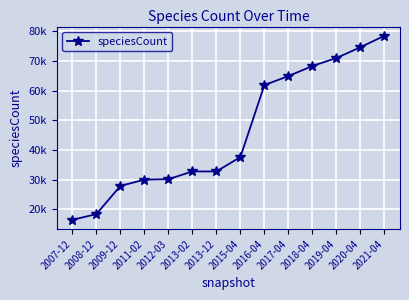

At which label does the data first exceed 37655?

2016-04